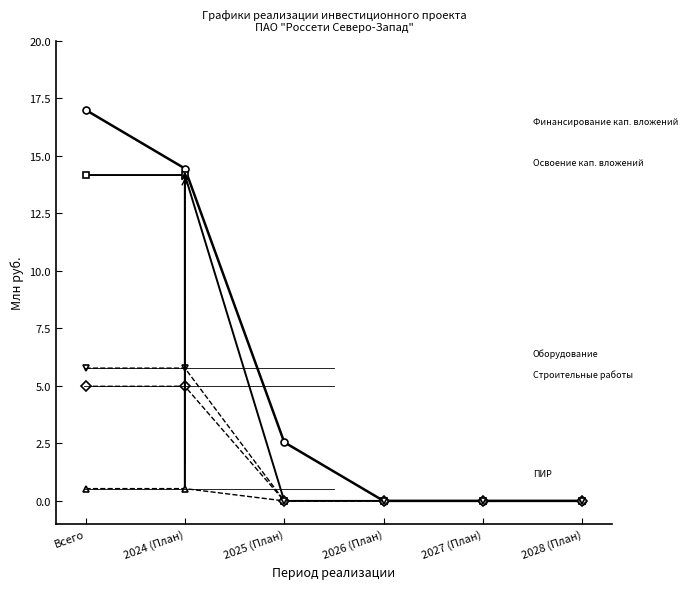

What is the label of the 2nd point from the left?

2024 (План)